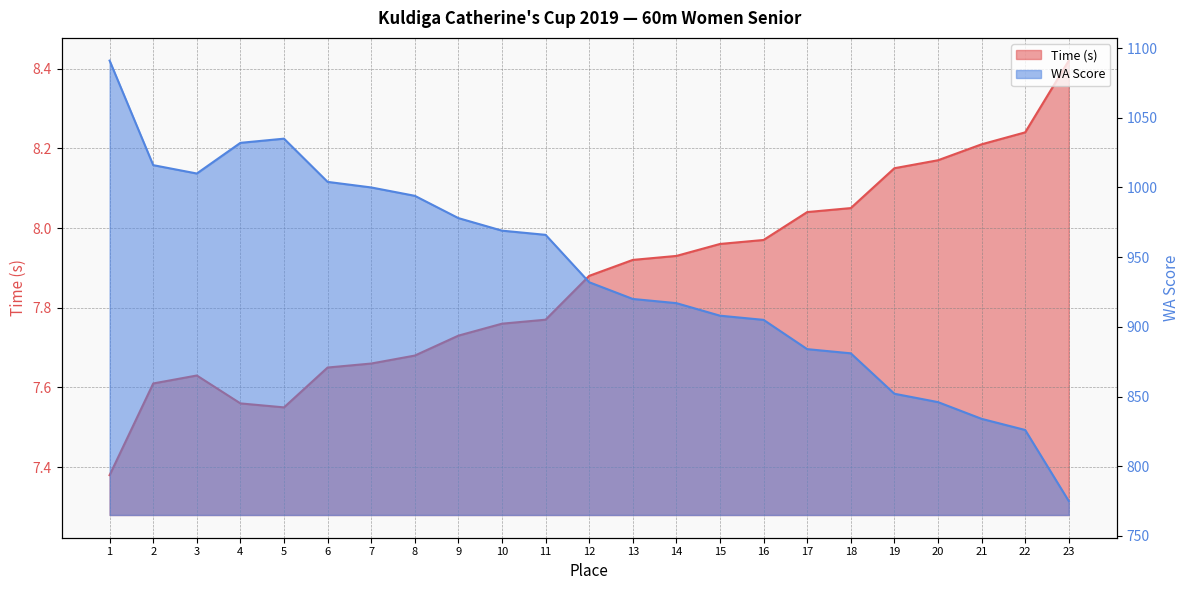

What is the sum of all Time (s) values?

180.9